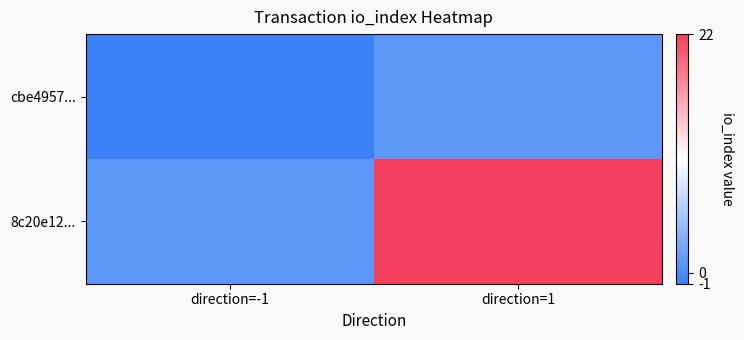

Which series has the largest total across all categories?

8c20e12...